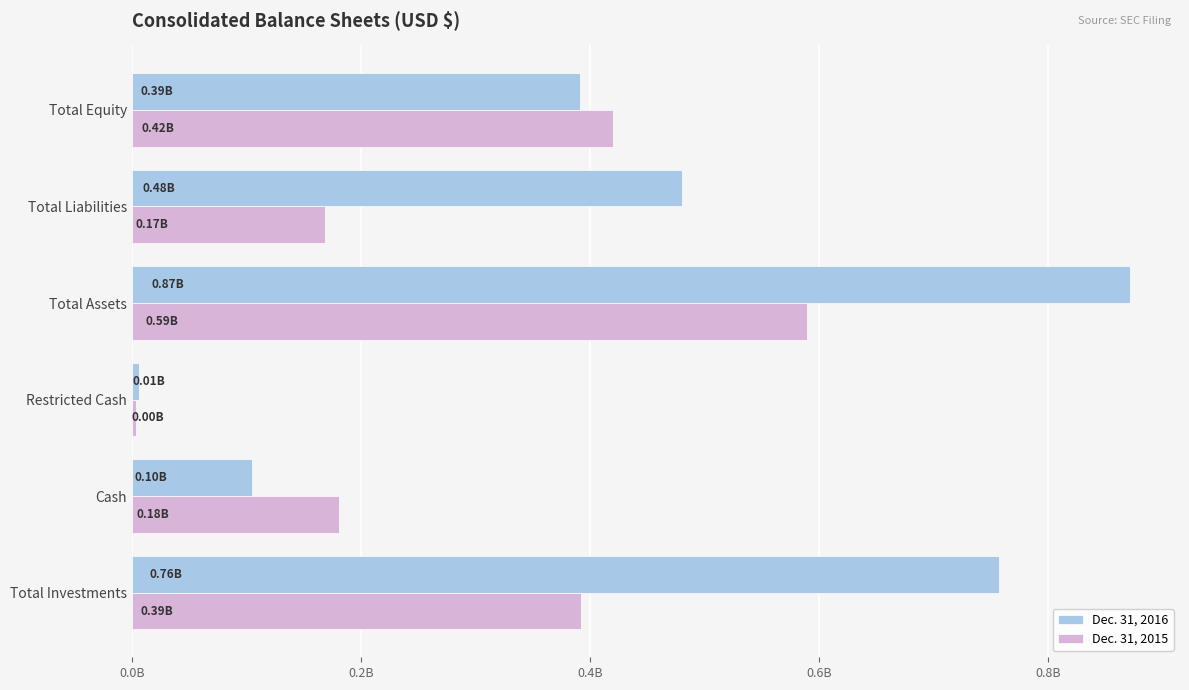

Reading left to right, list all the values displayed in this chart.

Dec. 31, 2016: 757277000	104889000	6620000	871310000	480418000	390892000
Dec. 31, 2015: 392039000	180826000	3901000	588957000	168685000	420272000